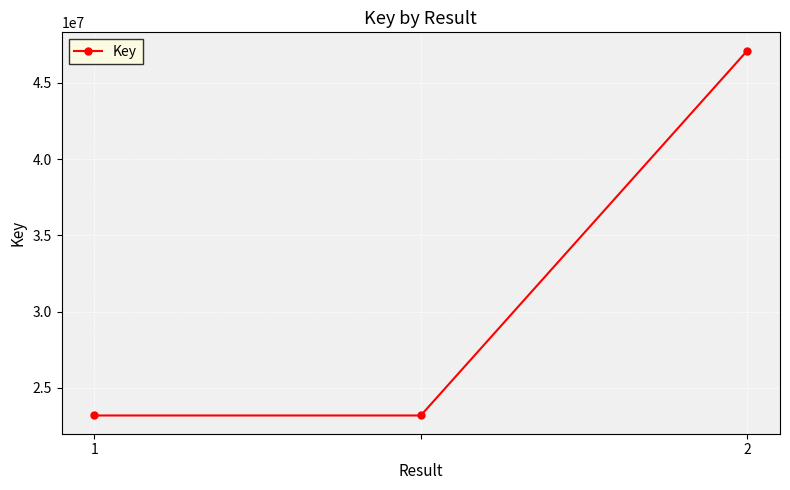

How many lines are shown in the chart?

1